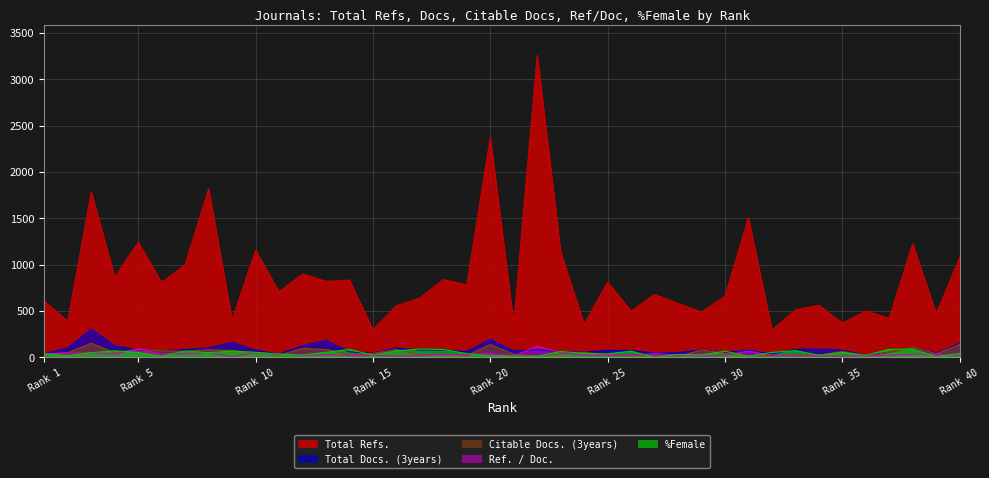

Which series has the largest total across all categories?

Total Refs.